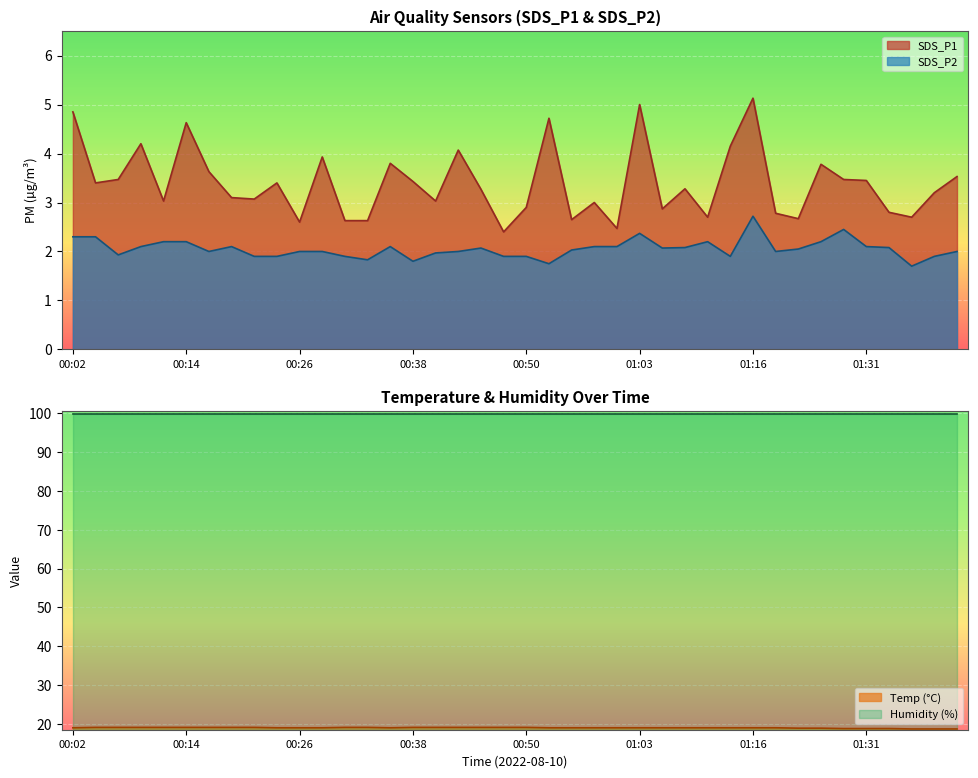

Which series changed the most between 00:21 and 01:05?

SDS_P1